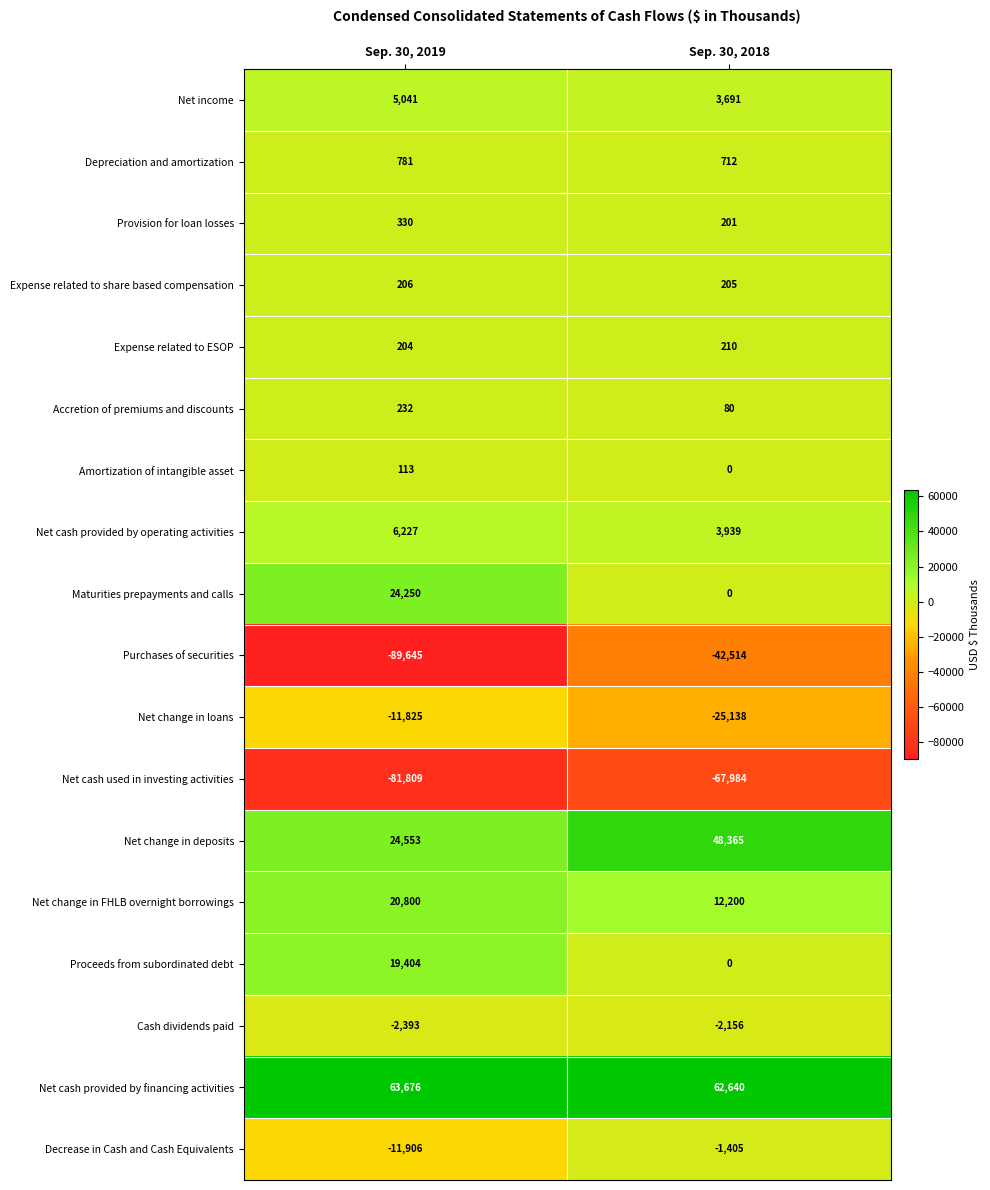

What is the difference between the maximum and minimum values in the Net cash provided by operating activities series?

2288